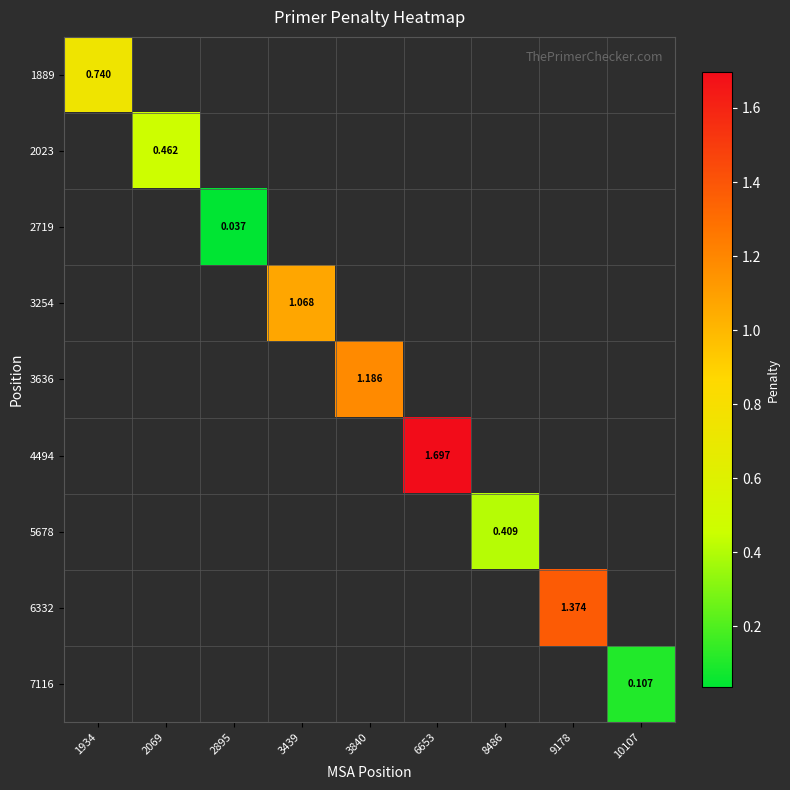

How many distinct data groups are displayed?

9